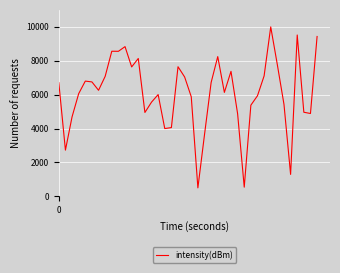

What is the difference between the maximum and minimum values?

9500.0